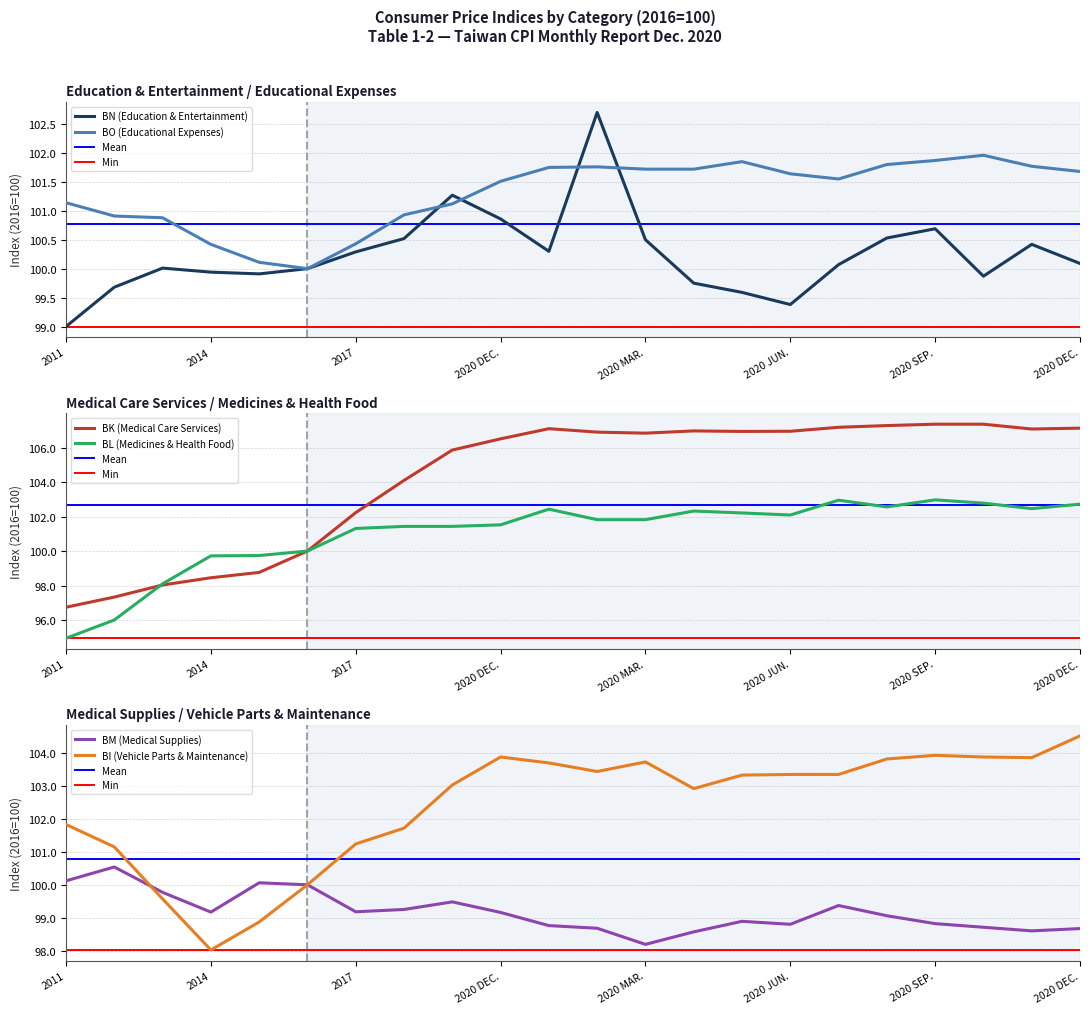

Which series has the largest total across all categories?

BK (Medical Care Services)